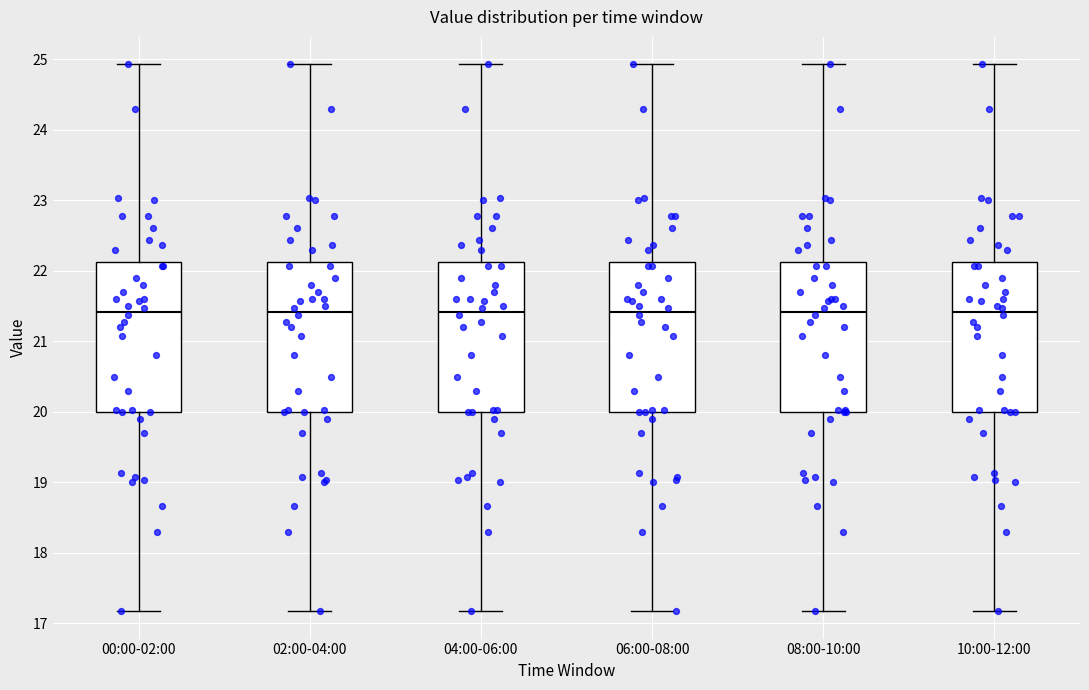

Reading left to right, read every box against the y-axis: the position of its median line, the range the box covers, and the ends of its whiskers. The values are not printed on the chart, so give them approximately, as read against the axis.

00:00-02:00: median 21.4, box 20.0 to 22.1, whiskers 17.2 to 24.9
02:00-04:00: median 21.4, box 20.0 to 22.1, whiskers 17.2 to 24.9
04:00-06:00: median 21.4, box 20.0 to 22.1, whiskers 17.2 to 24.9
06:00-08:00: median 21.4, box 20.0 to 22.1, whiskers 17.2 to 24.9
08:00-10:00: median 21.4, box 20.0 to 22.1, whiskers 17.2 to 24.9
10:00-12:00: median 21.4, box 20.0 to 22.1, whiskers 17.2 to 24.9